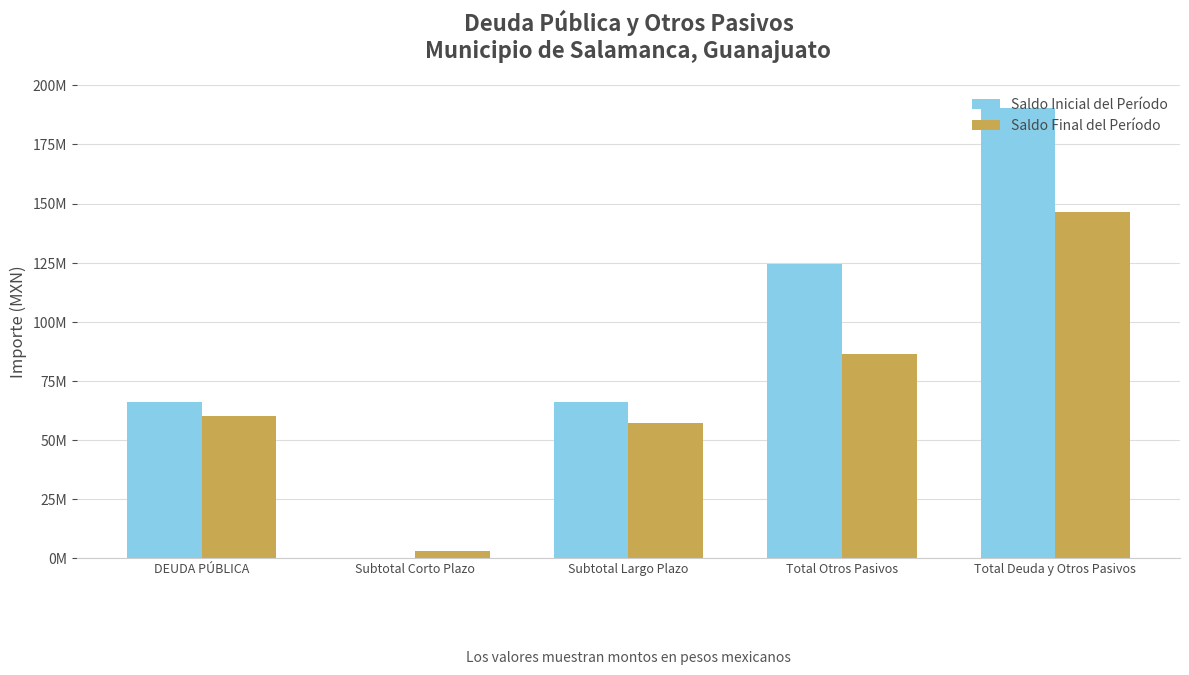

What is the total value across all series at Total Deuda y Otros Pasivos?

336838477.5